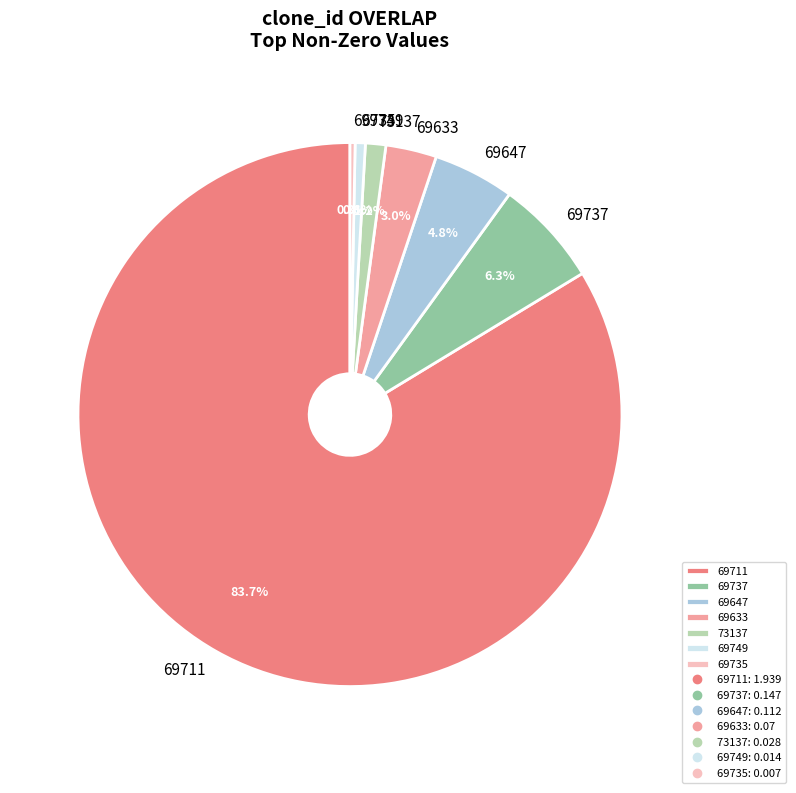

Combined, do 69737 and 69633 account for over 50%?

No